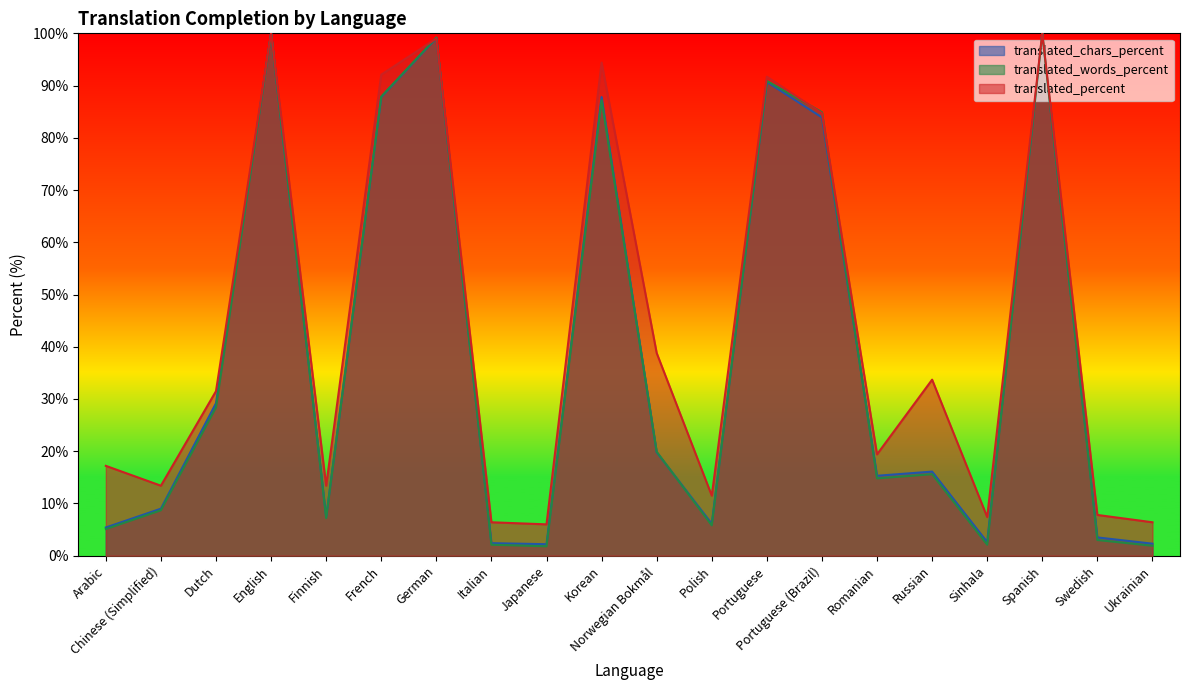

True or false: translated_words_percent and translated_chars_percent intersect in this chart.

True